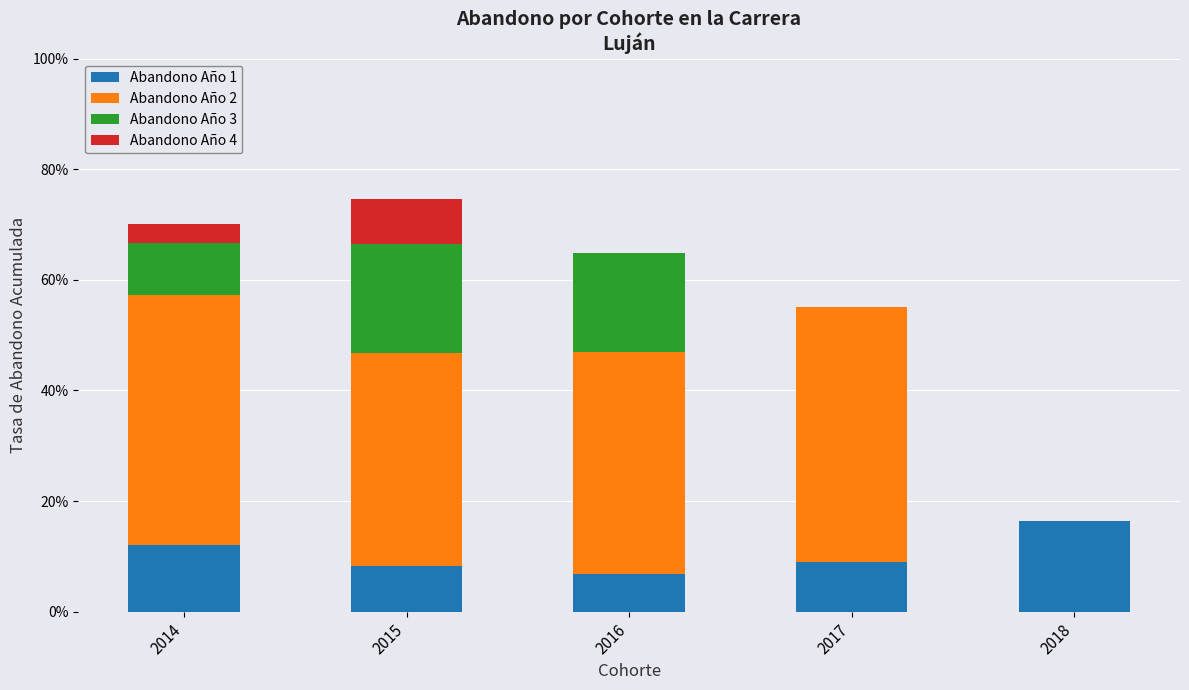

How many Abandono Año 2 values are between 0 and 1?

5